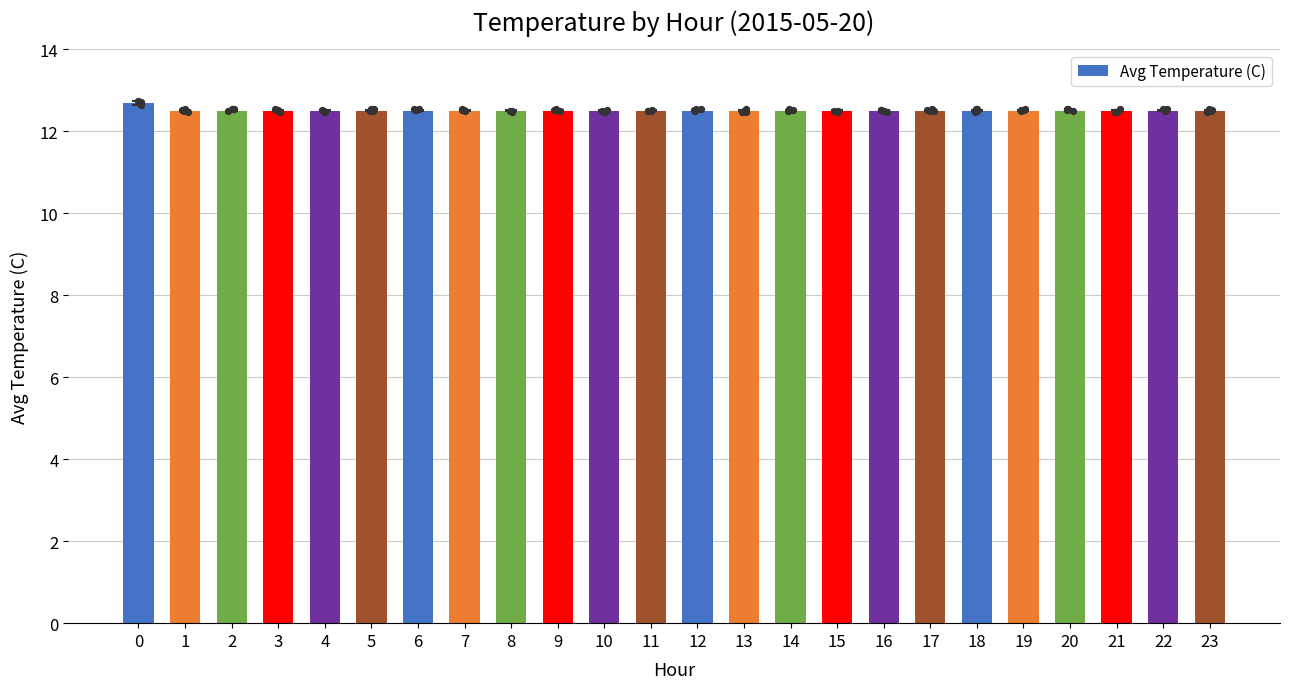

Approximately how many times larger is the value at 7 compared to 15?

1.0